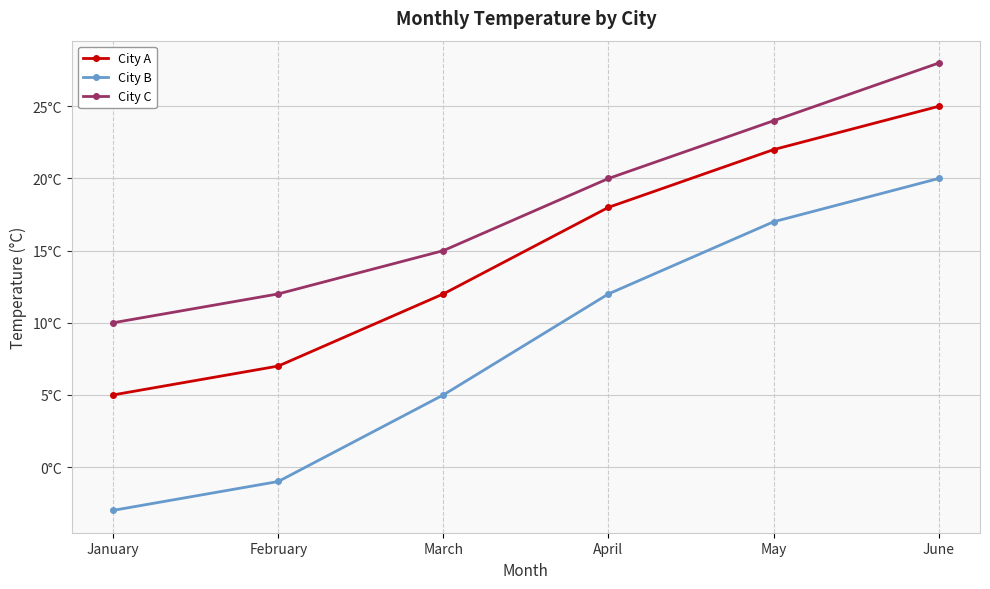

What is the value of the City A point at the 2nd from the left?

7